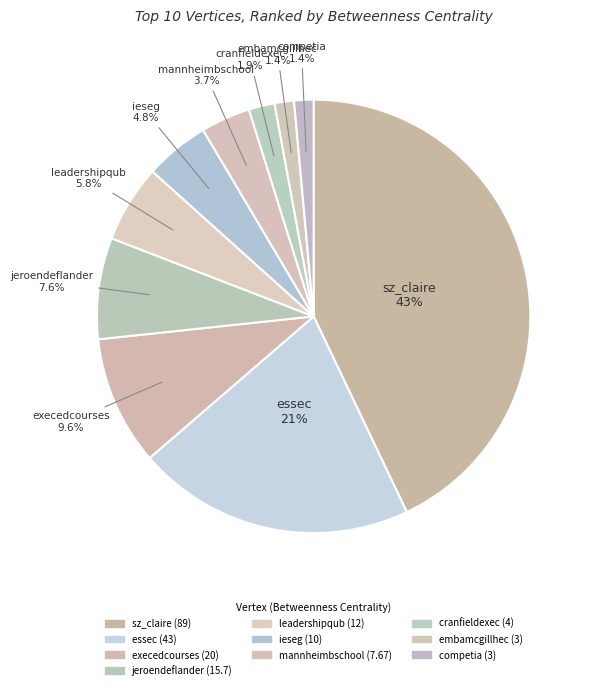

How many slices are in this pie chart?

10